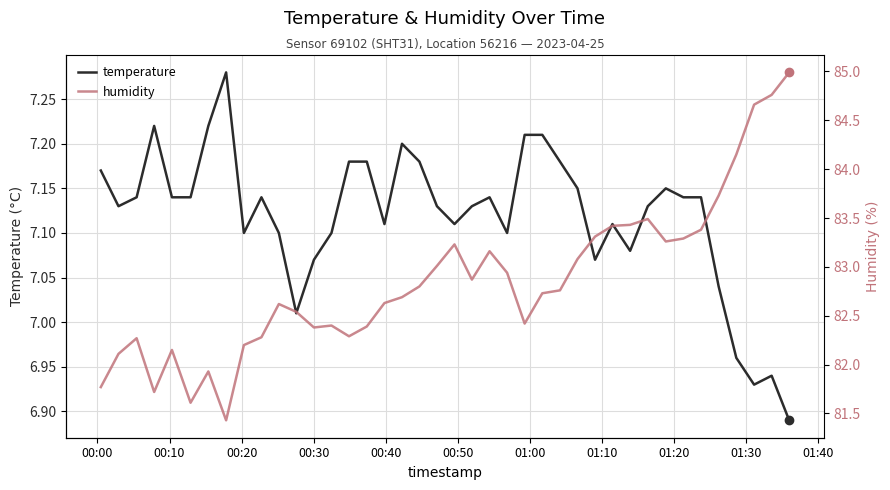

In temperature, how many points are lower than both neighbors (excluding endpoints)?

9